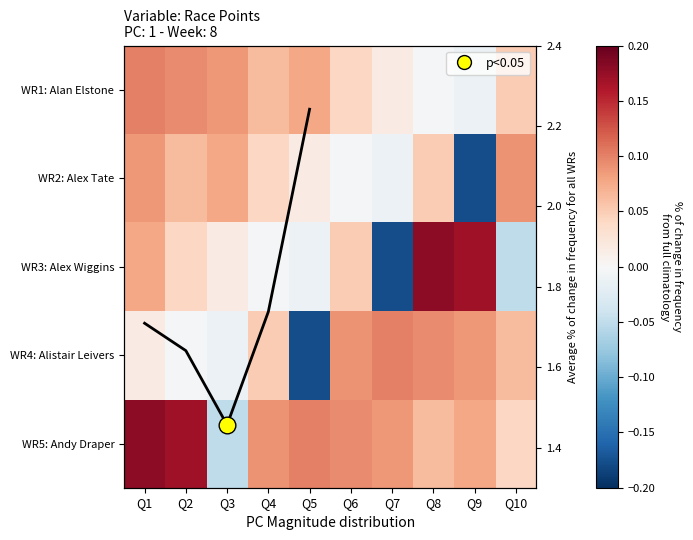

Is it true that WR1: Alan Elstone equals -0.0 at Q8?

False